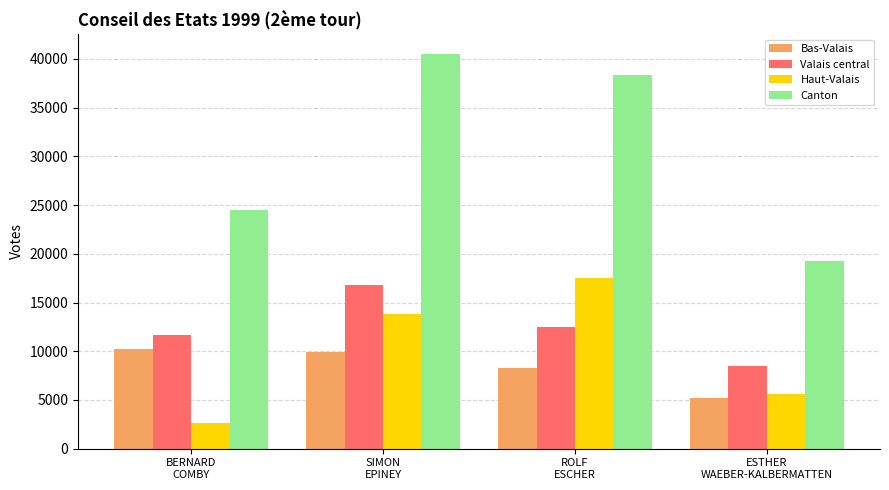

Are the bars horizontal?

No